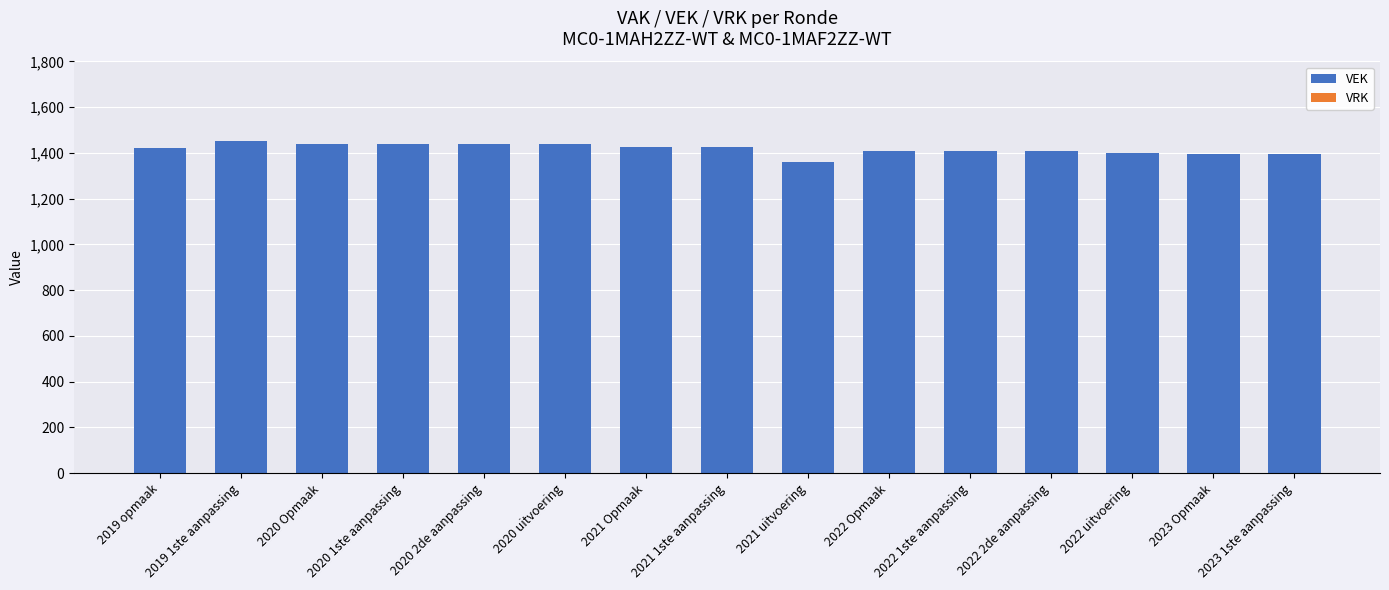

What is the label of the 5th bar from the left?

2020 2de aanpassing